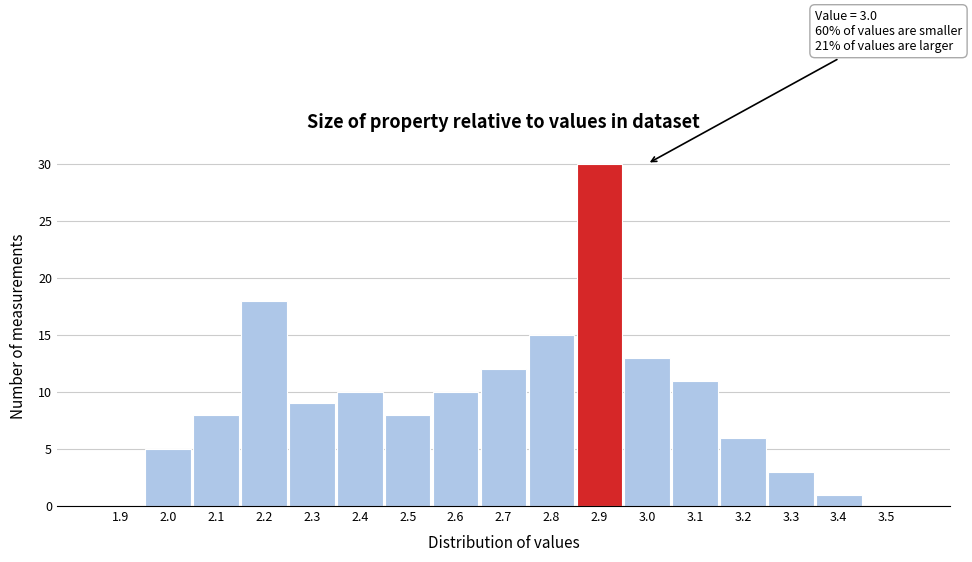

Reading left to right, transcribe all the data shown in this chart.

1.9=0	2.0=5	2.1=8	2.2=18	2.3=9	2.4=10	2.5=8	2.6=10	2.7=12	2.8=15	2.9=30	3.0=13	3.1=11	3.2=6	3.3=3	3.4=1	3.5=0